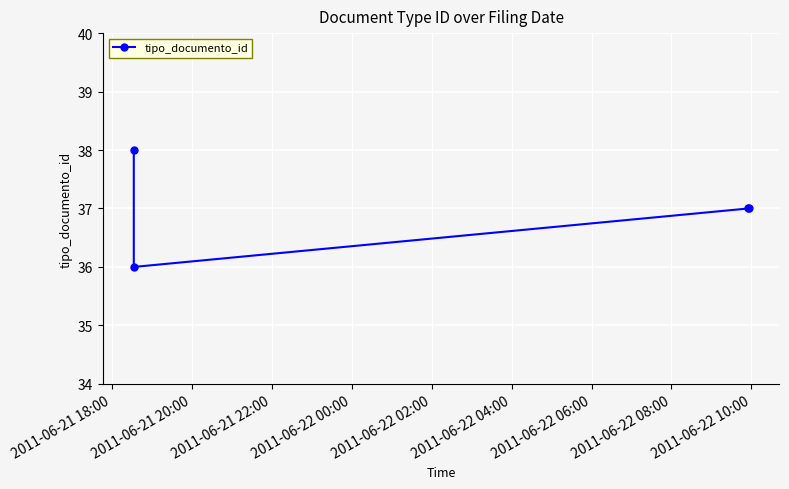

What is the difference between the maximum and minimum values?

2